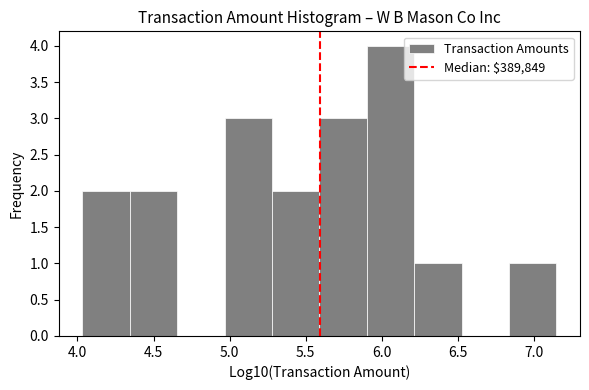

Over which range of the x-axis is the bar tallest?

5.90 to 6.20